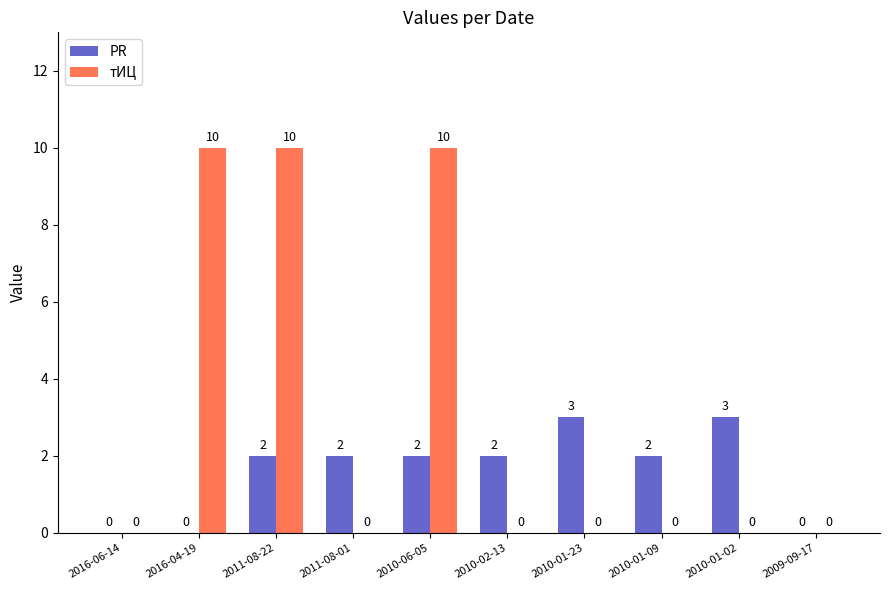

Is it true that тИЦ equals 6 at 2009-09-17?

False